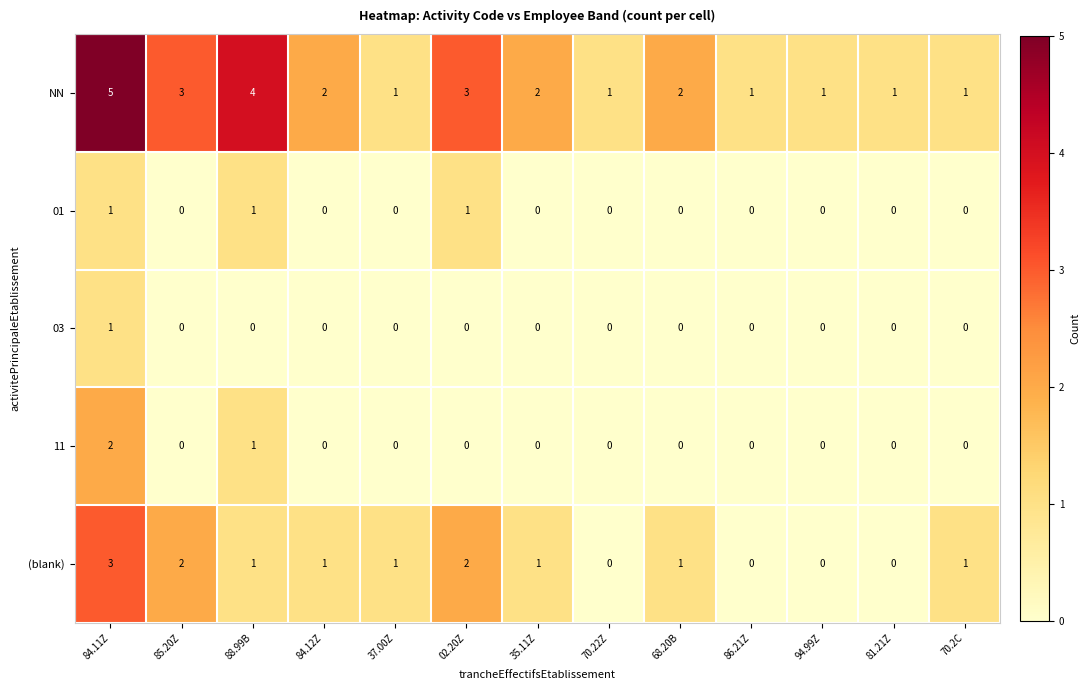

Count the 01 values in the range 0 to 1.

13